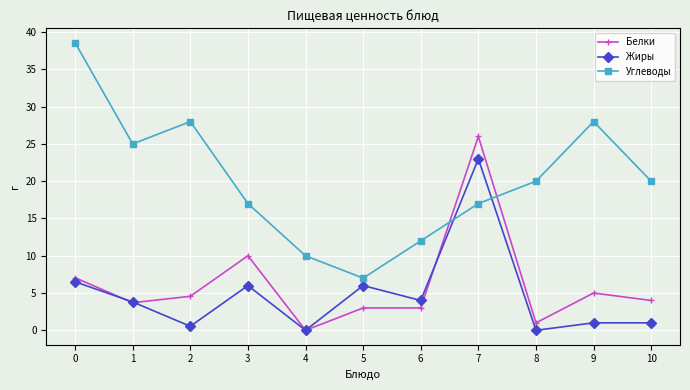

True or false: Углеводы has more than 1 interior local peaks.

True